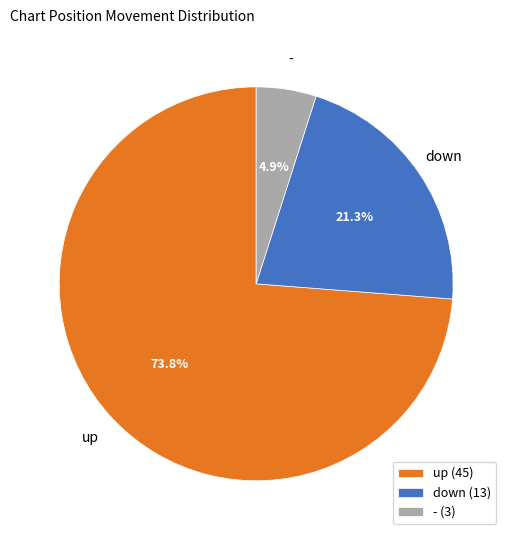

Combined, what portion of the pie is up and down?

95.1%